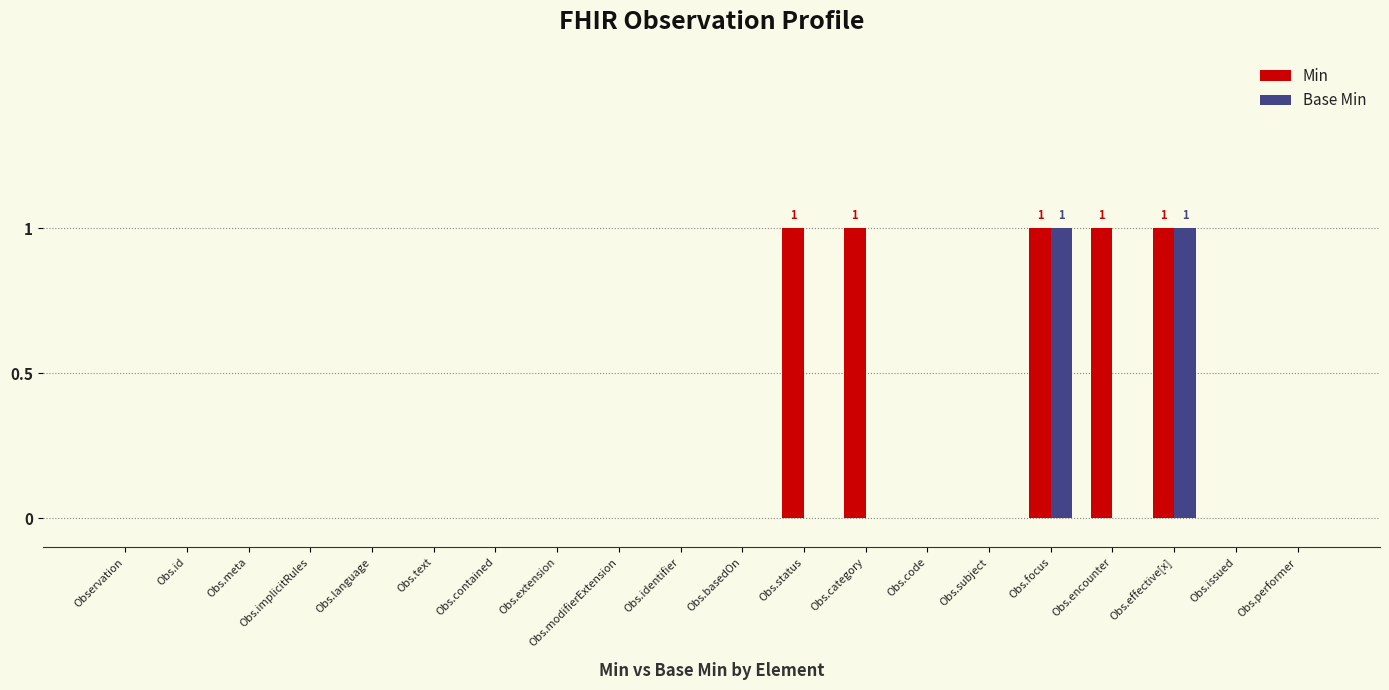

What is the sum of all Min values?

5